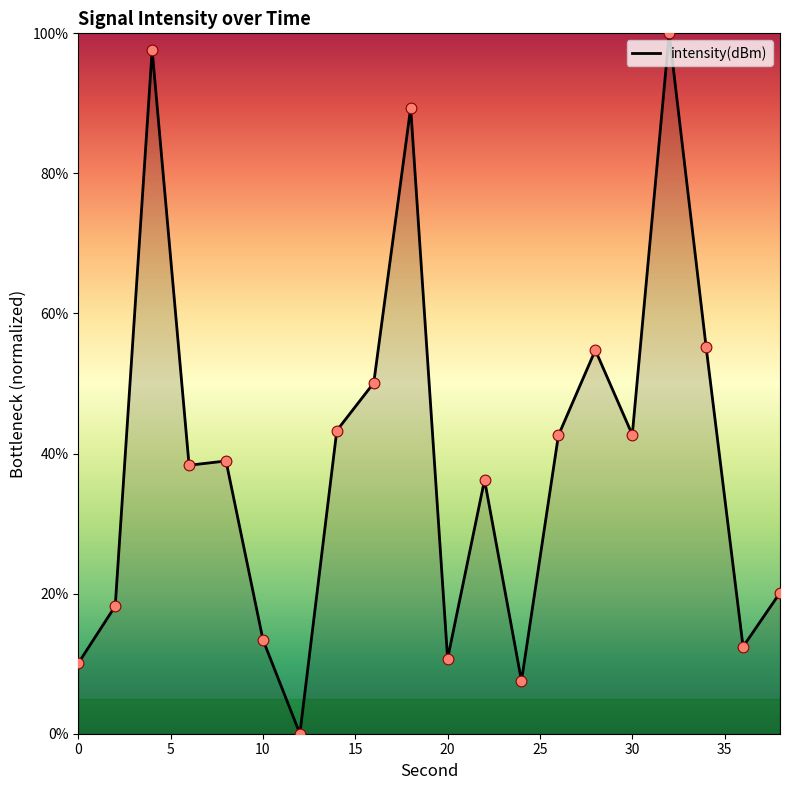

What is the maximum value shown in the chart?

100.0